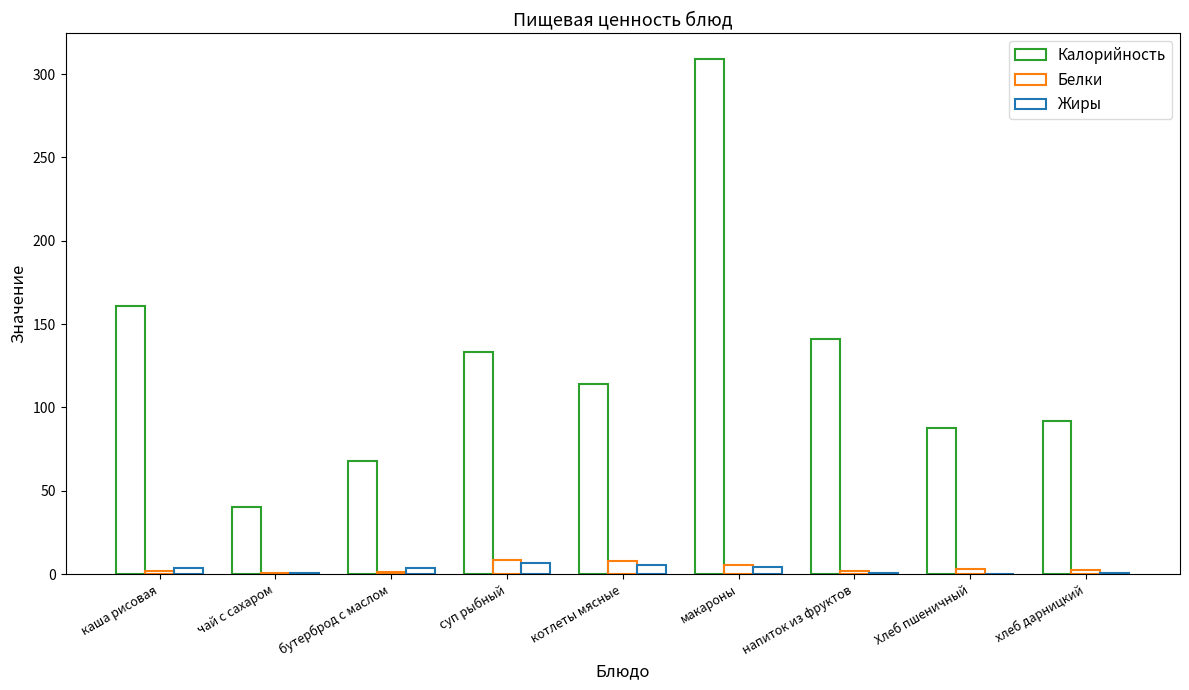

Which category has the highest value in the Калорийность series?

макароны